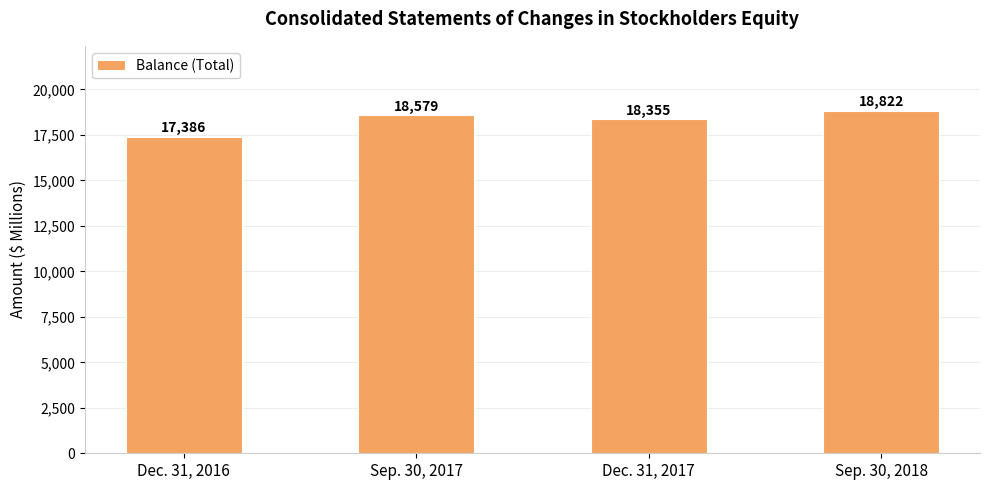

Rank the categories by value from lowest to highest.

Dec. 31, 2016, Dec. 31, 2017, Sep. 30, 2017, Sep. 30, 2018